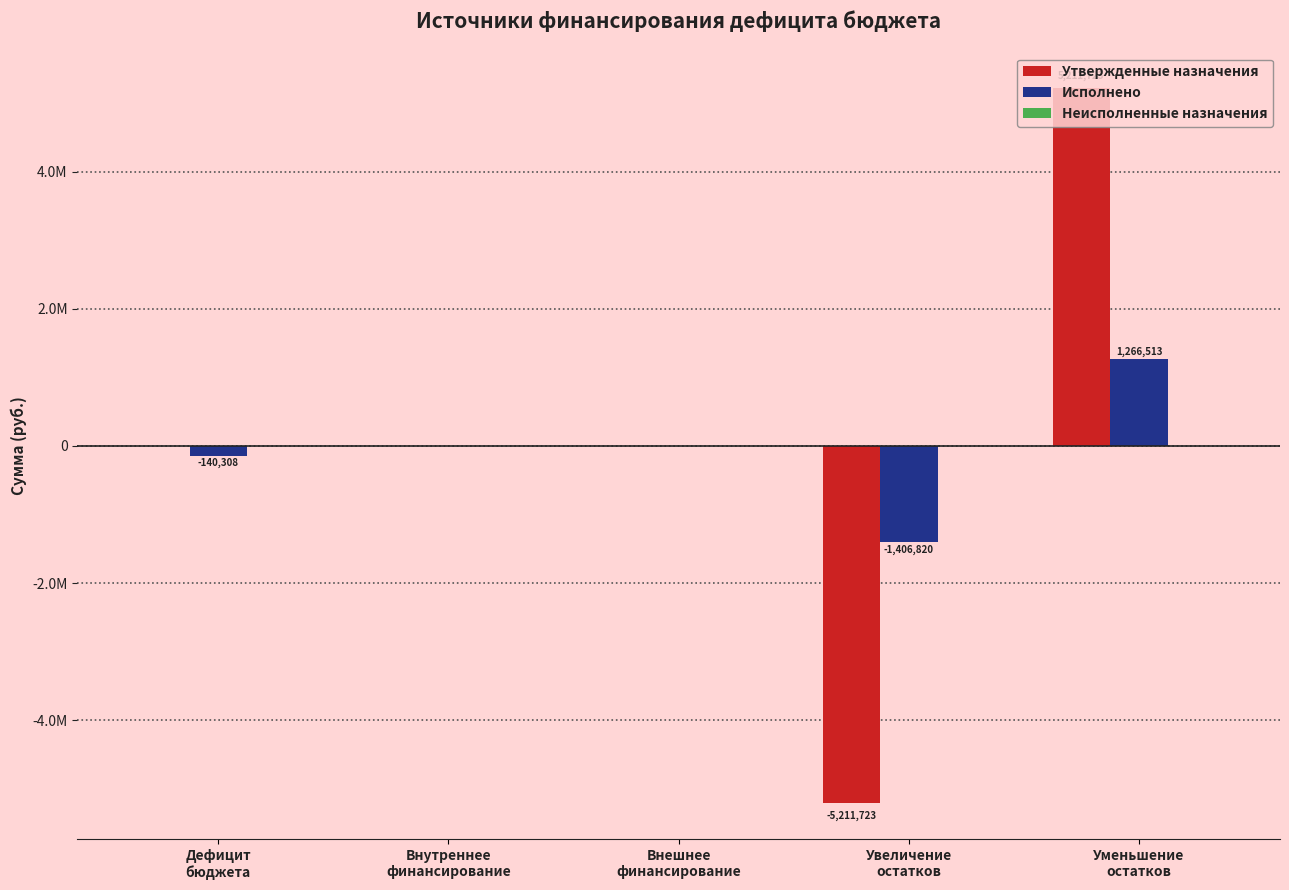

Does the chart contain any negative values?

Yes